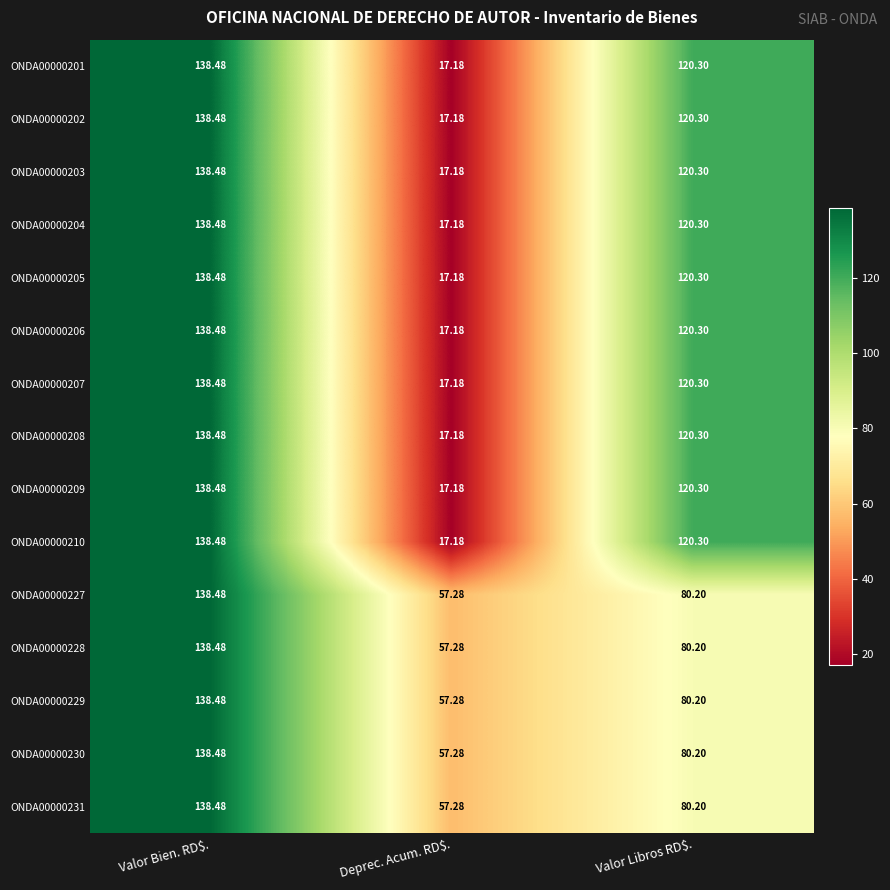

At which label is ONDA00000229 closest to 97?

Valor Libros RD$.